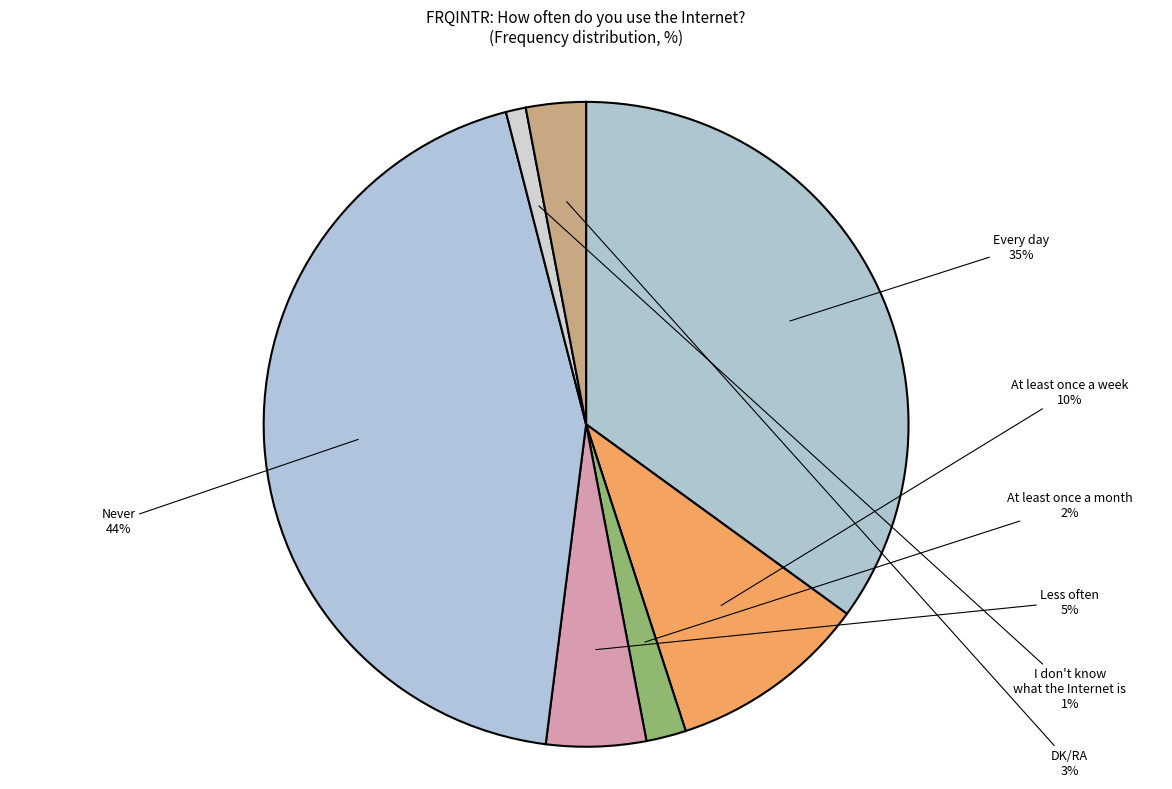

The DK/RA slice represents 3% of the pie. True or false?

True